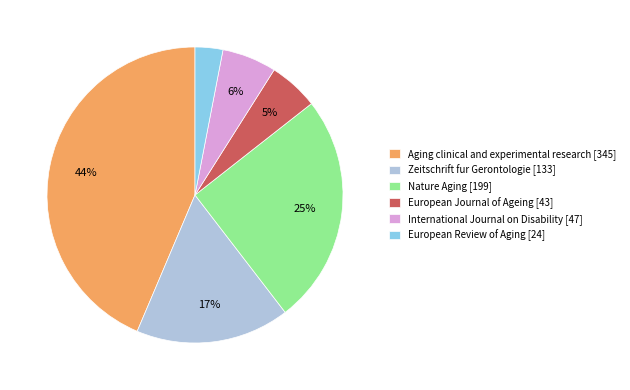

To the nearest percent, what percentage of the pie is European Journal of Ageing [43]?

5%